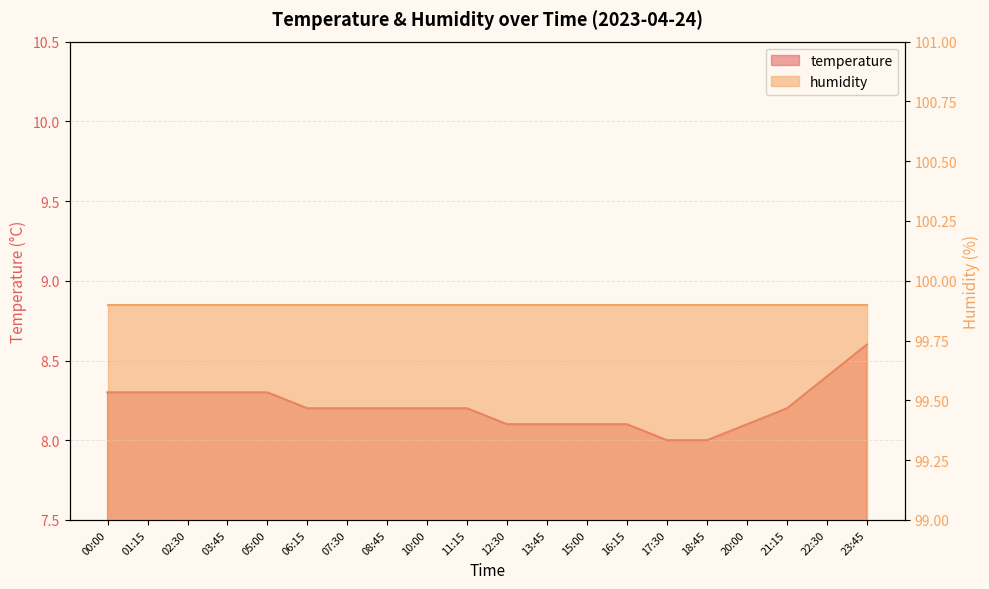

List the labels in order of value, largest first.

23:45, 22:30, 00:00, 01:15, 02:30, 03:45, 05:00, 06:15, 07:30, 08:45, 10:00, 11:15, 21:15, 12:30, 13:45, 15:00, 16:15, 20:00, 17:30, 18:45